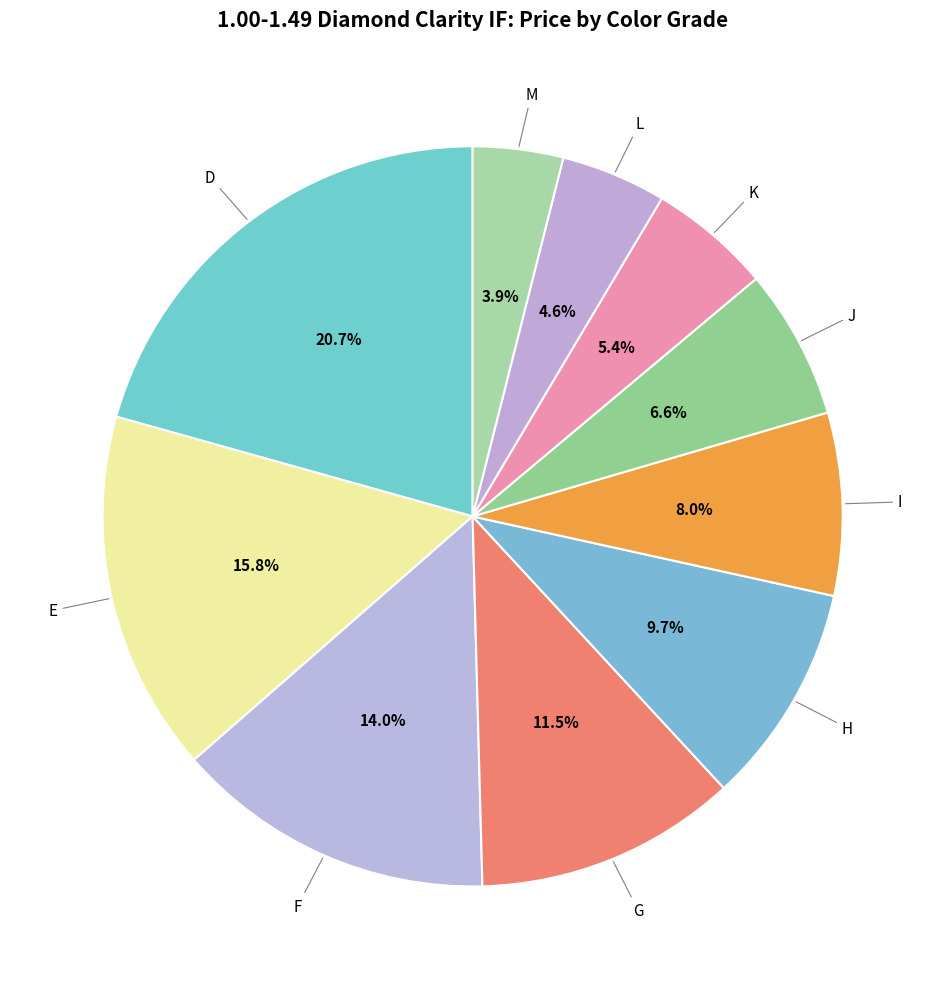

Count the number of slices in the pie.

10